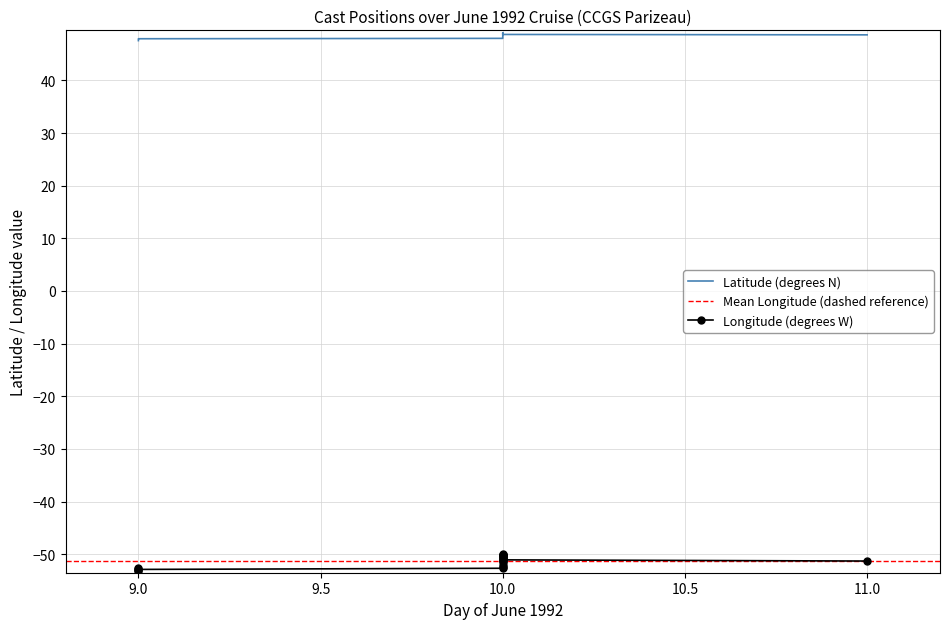

What value does the LONGITUDE series have at 10?

-50.6